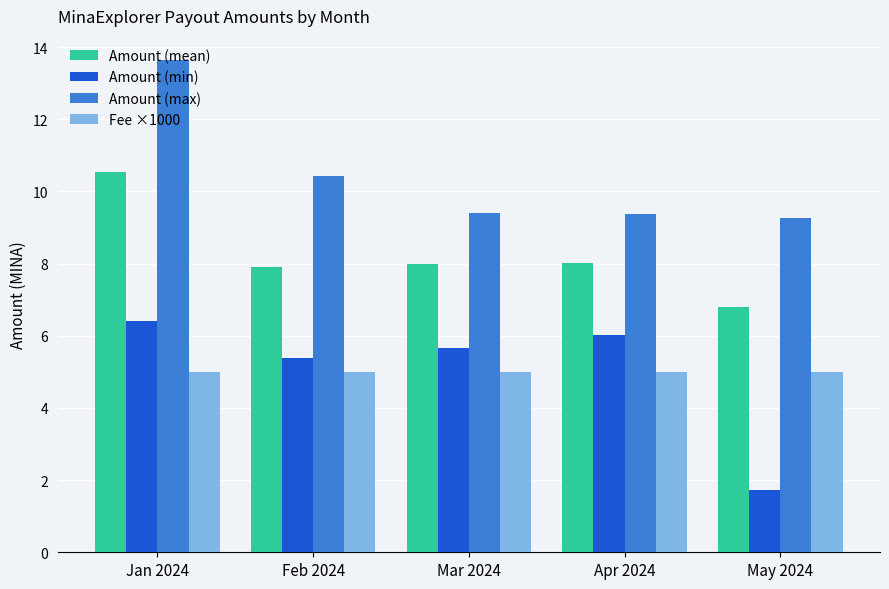

Reading left to right, extract all data points from this chart.

Amount (mean): 10.5	7.9	8.0	8.0	6.8
Amount (min): 6.4	5.4	5.7	6.0	1.7
Amount (max): 13.6	10.4	9.4	9.4	9.3
Fee ×1000: 5.0	5.0	5.0	5.0	5.0